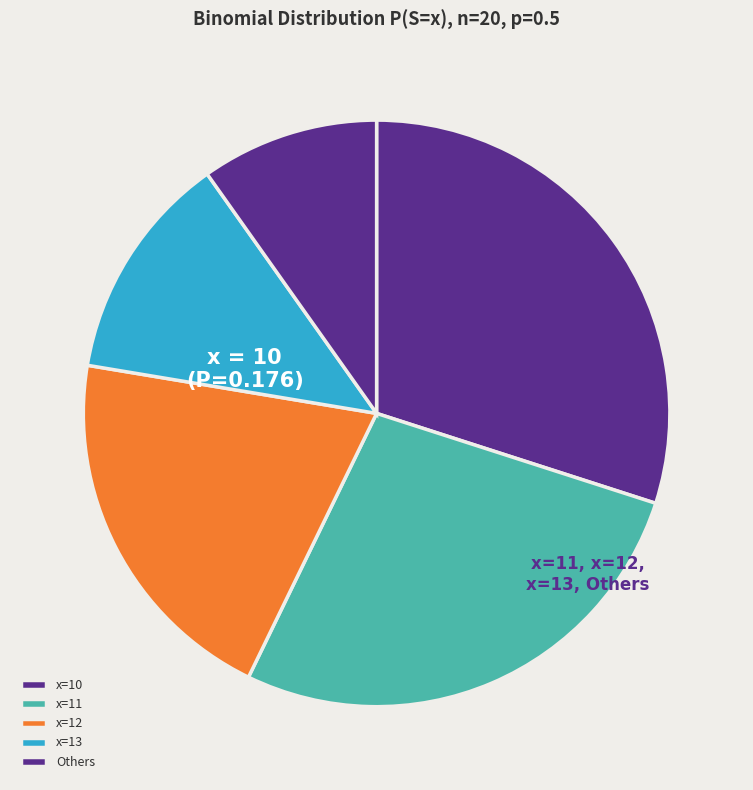

Which slice is the smallest?

Others